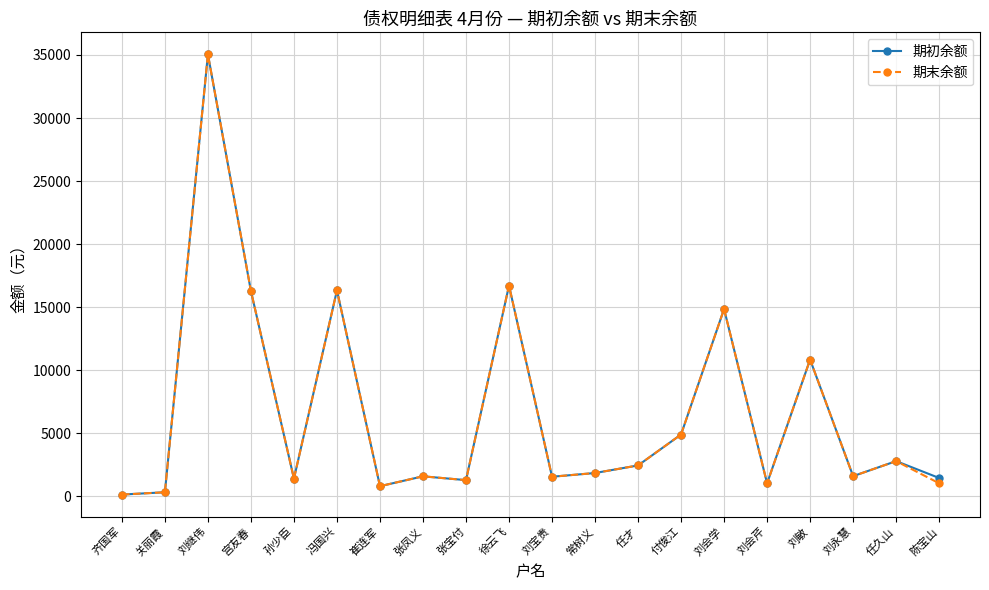

What is the difference between the maximum and second lowest values in the 期末余额 series?

34720.0